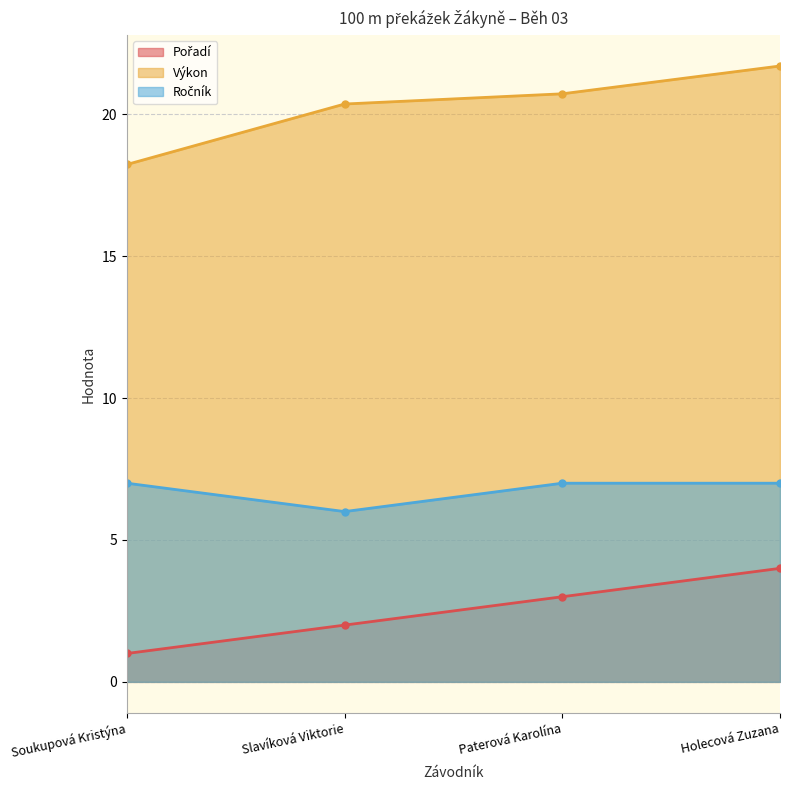

The value of Ročník at Soukupová Kristýna is 1.8. True or false?

False